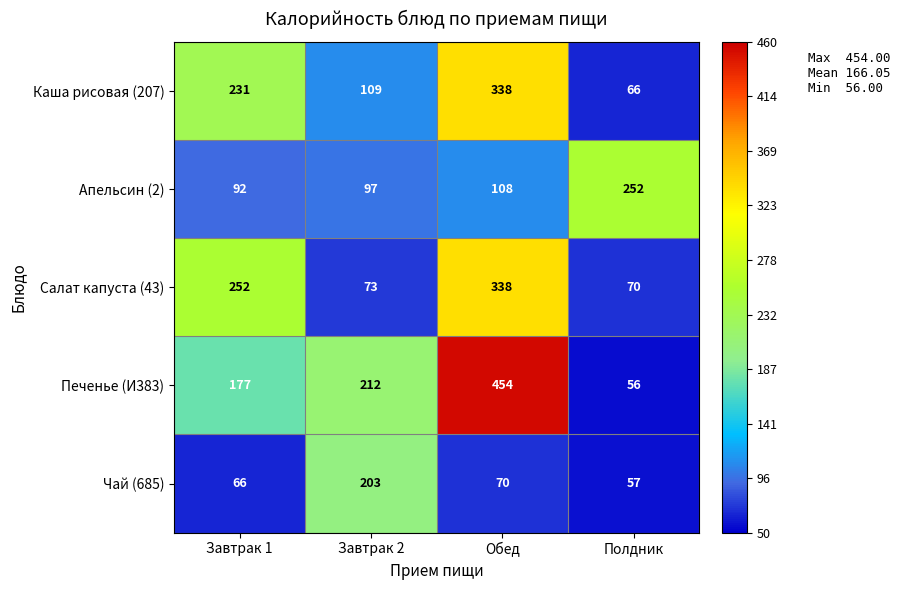

At which label is Каша рисовая (207) closest to 202?

Завтрак 1